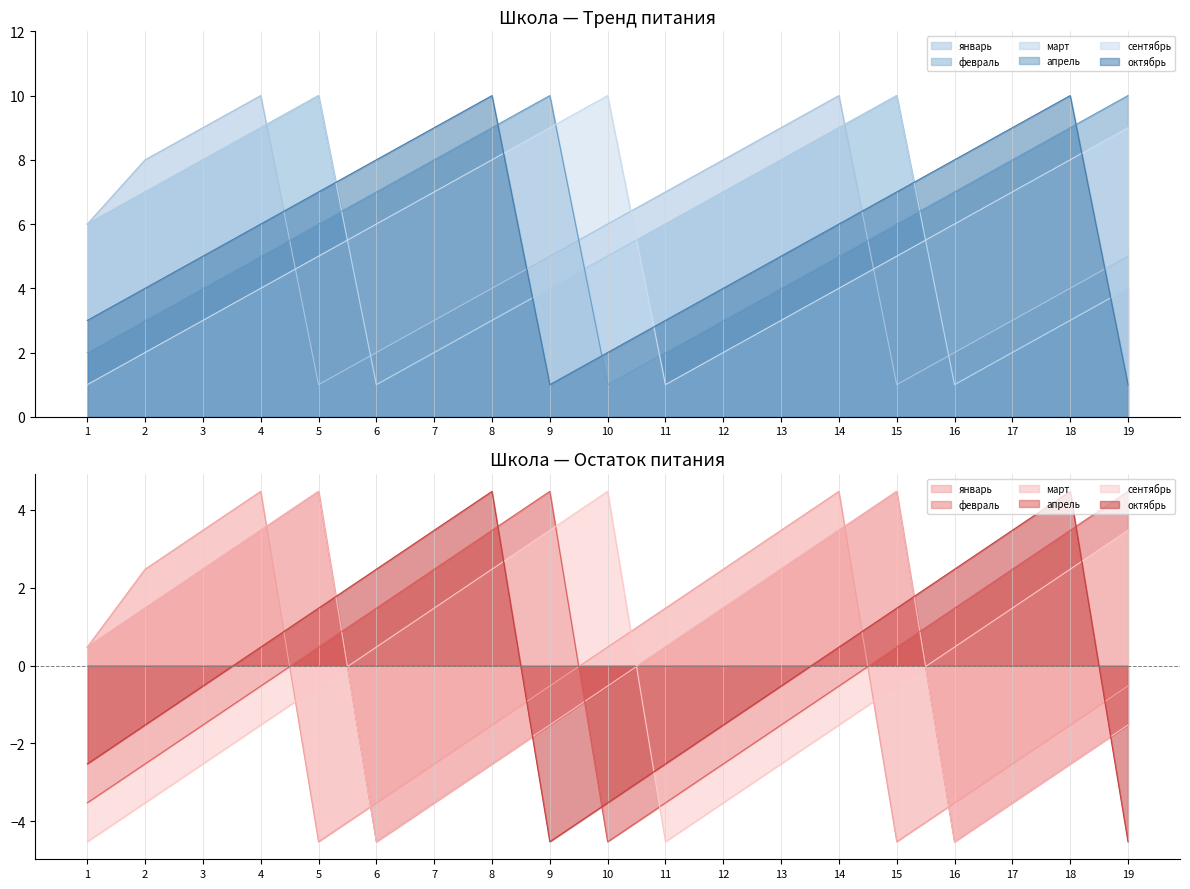

What is the greatest value displayed?

10.0